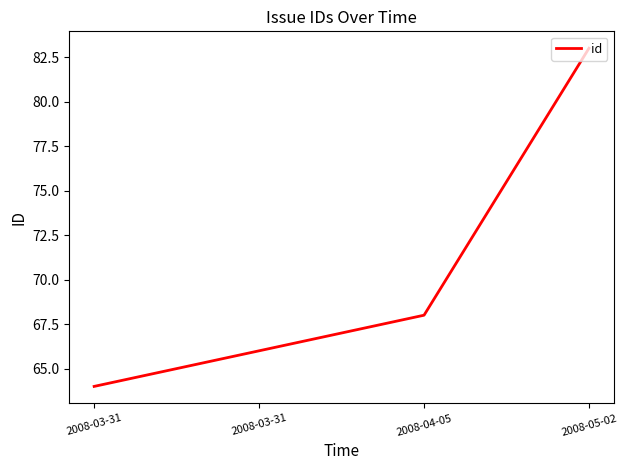

How many values are below 68?

2